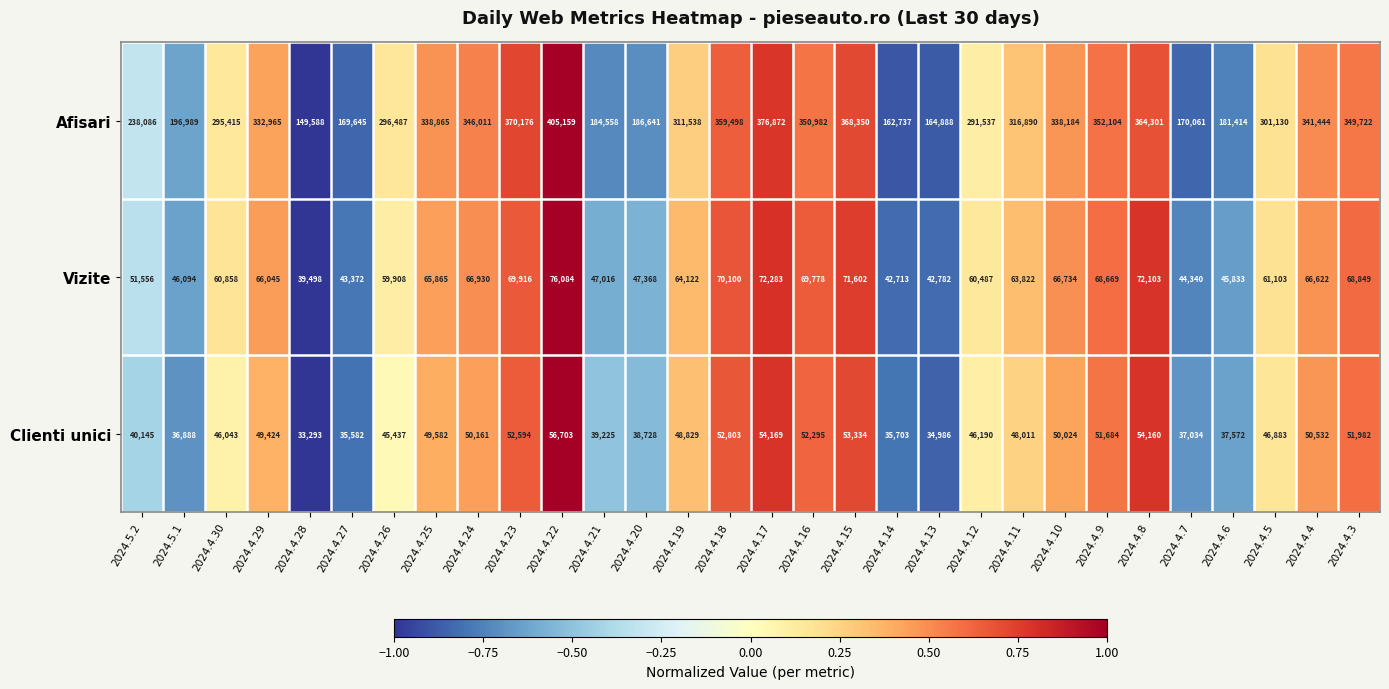

Read the Clienti unici value at 2024.4.6, to the nearest 10.

37570